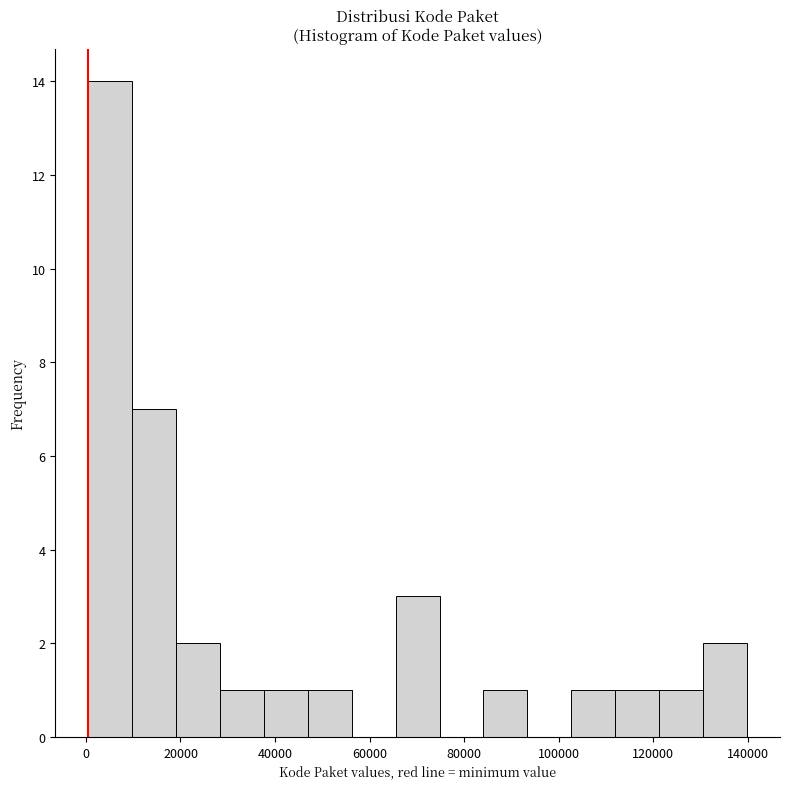

Reading left to right, list every bar in this chart as the range it spans on the x-axis followed by its height. Neither the bar edges nor the heights are printed on the chart, so give them approximately, as read against the axes.

0 to 10000: 14
10000 to 20000: 7
20000 to 28000: 2
28000 to 38000: 1
38000 to 46000: 1
46000 to 56000: 1
56000 to 66000: 0
66000 to 74000: 3
74000 to 84000: 0
84000 to 94000: 1
94000 to 102000: 0
102000 to 112000: 1
112000 to 122000: 1
122000 to 130000: 1
130000 to 140000: 2